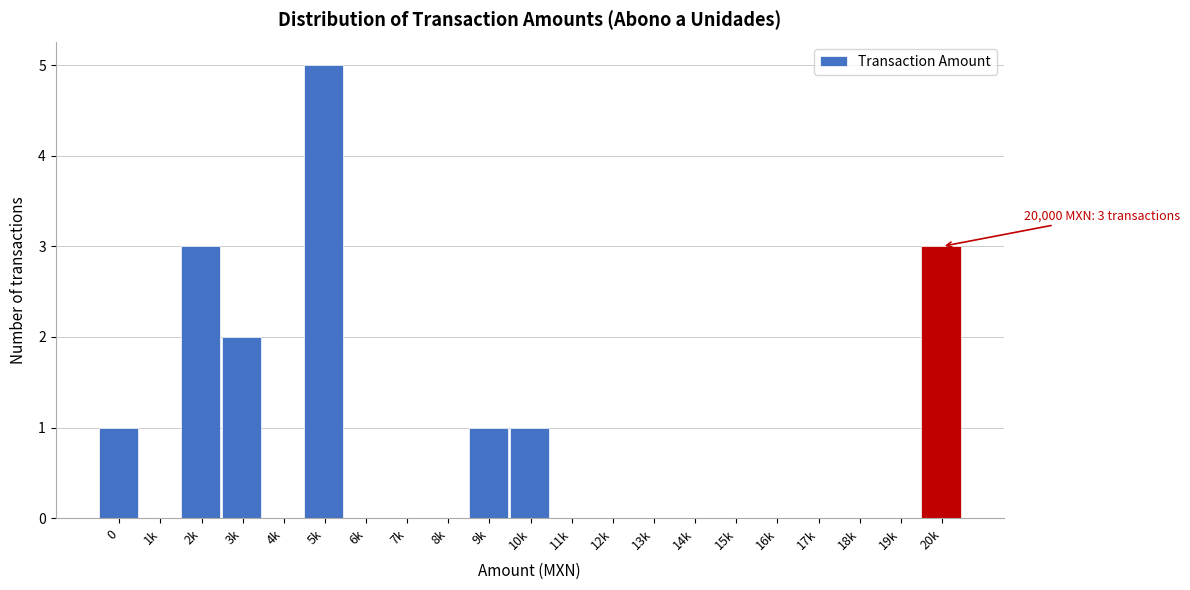

Reading right to left, list all the values displayed in this chart.

20k=3	19k=0	18k=0	17k=0	16k=0	15k=0	14k=0	13k=0	12k=0	11k=0	10k=1	9k=1	8k=0	7k=0	6k=0	5k=5	4k=0	3k=2	2k=3	1k=0	0=1